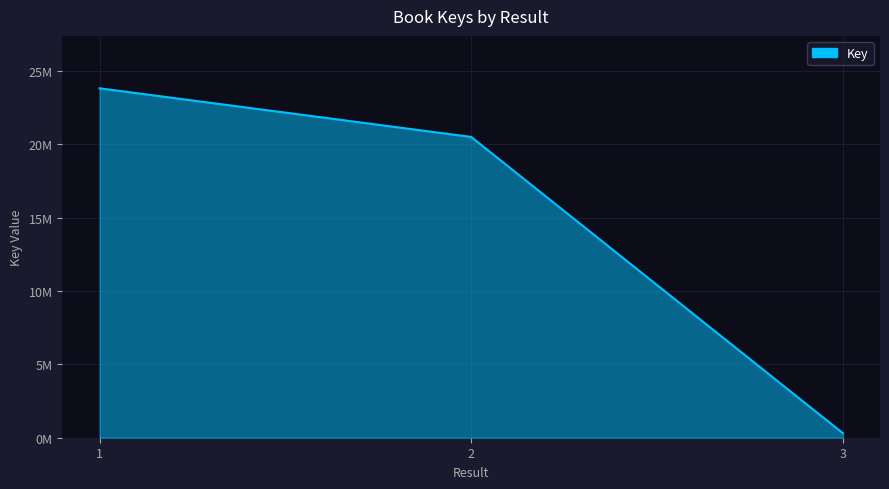

Reading left to right, transcribe all the data shown in this chart.

1=23825632	2=20509932	3=312821